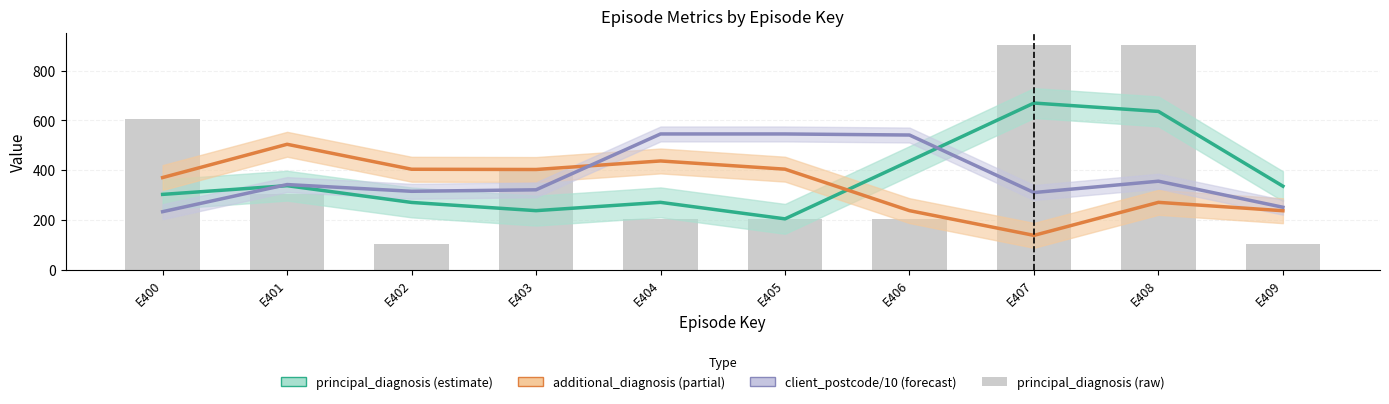

The additional_diagnosis (estimate) series shows 269.4 at E402. True or false?

False